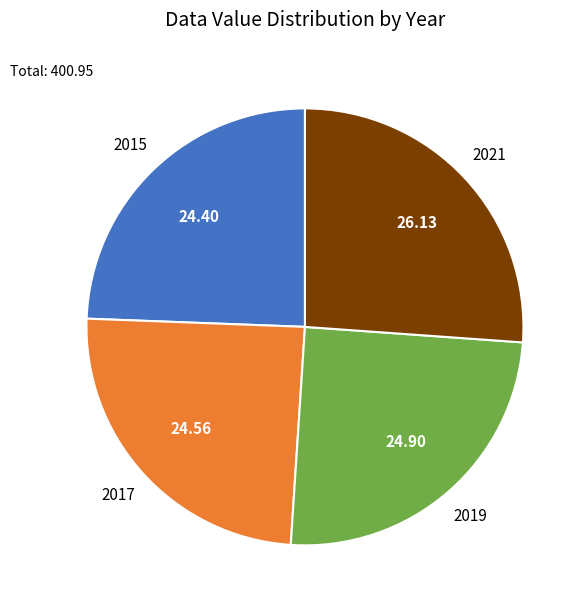

Is there any slice that represents more than half of the pie?

No